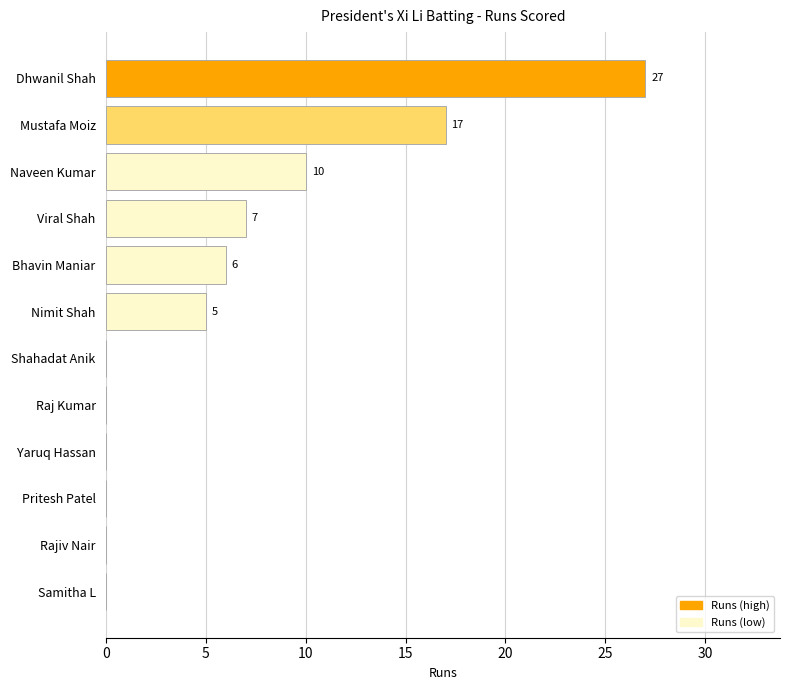

Reading top to bottom, transcribe all the data shown in this chart.

Dhwanil Shah=27	Mustafa Moiz=17	Naveen Kumar=10	Viral Shah=7	Bhavin Maniar=6	Nimit Shah=5	Shahadat Anik=0	Raj Kumar=0	Yaruq Hassan=0	Pritesh Patel=0	Rajiv Nair=0	Samitha L=0